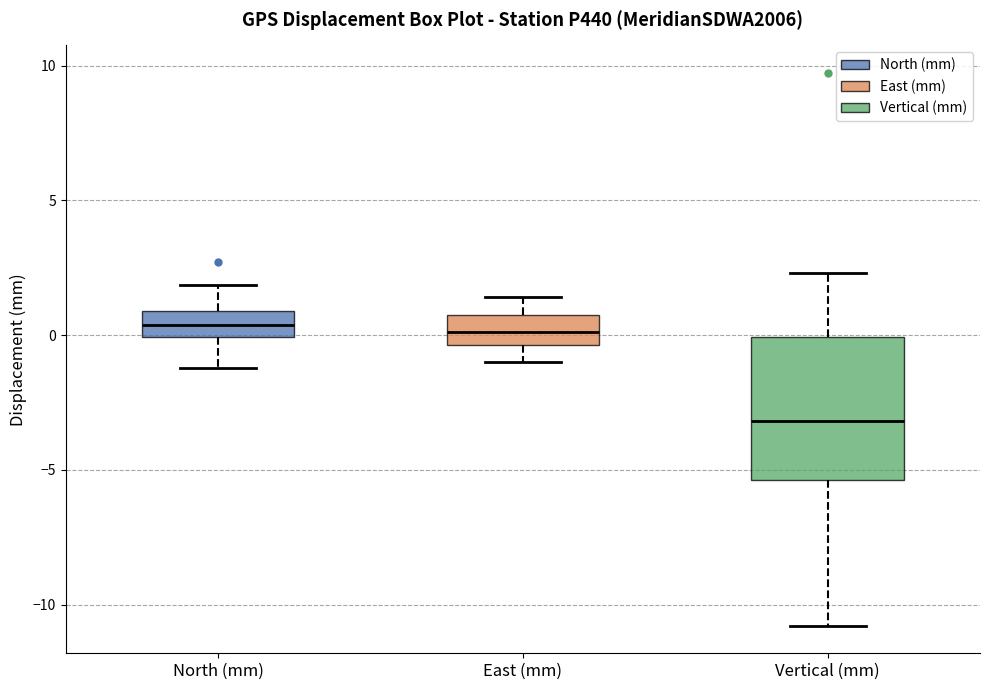

Reading left to right, transcribe this box plot: for each box, give where its median line is, the range the box spans, and where its two whiskers end, as read against the y-axis. The values are not printed on the chart, so give them approximately, as read against the axis.

North (mm): median 0.5, box 0.0 to 1.0, whiskers -1.0 to 2.0
East (mm): median 0.0, box -0.5 to 1.0, whiskers -1.0 to 1.5
Vertical (mm): median -3.0, box -5.5 to 0.0, whiskers -11.0 to 2.5